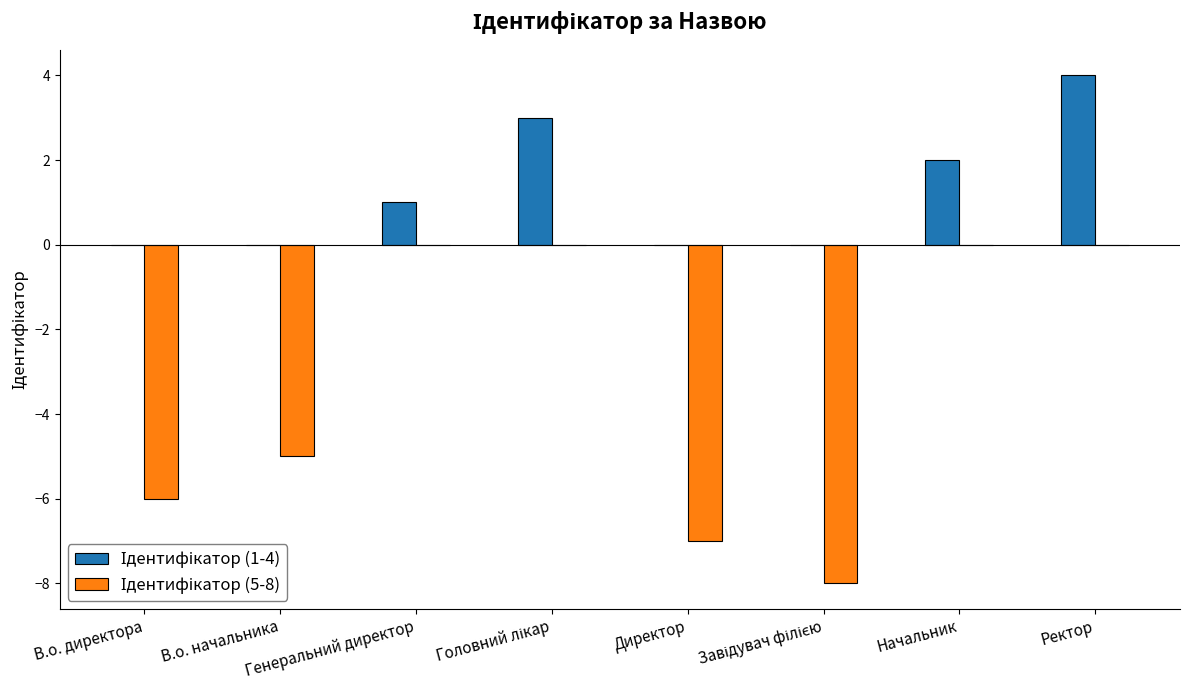

Where does the Ідентифікатор (1-4) series first go above 1?

Головний лікар